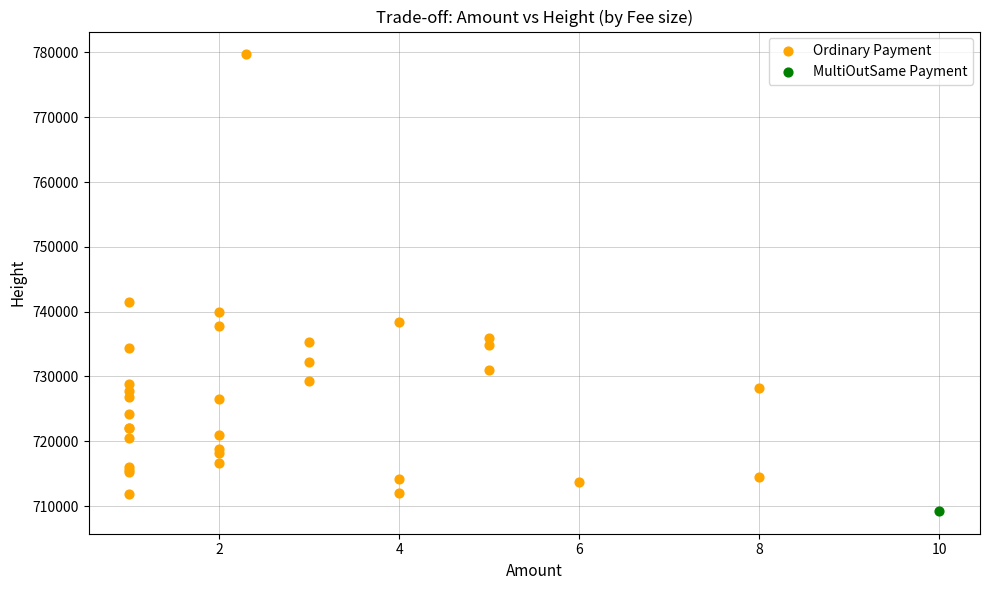

What are all the series names shown in the legend?

Ordinary Payment, MultiOutSame Payment